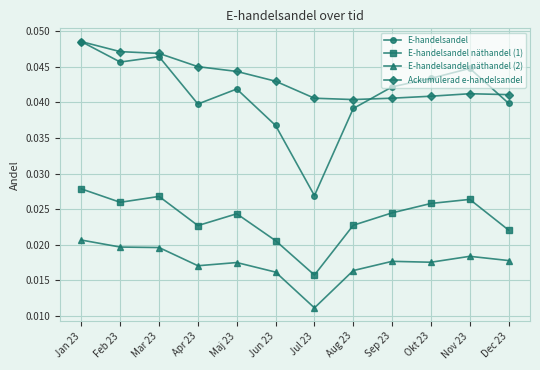

How many lines are shown in the chart?

4